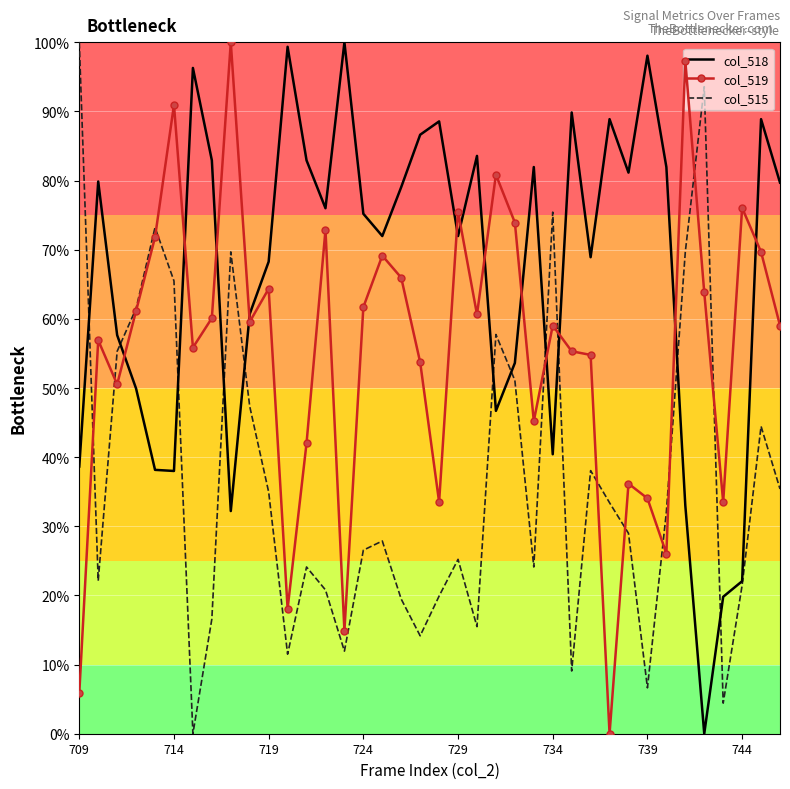

Which series has the largest total across all categories?

col_518